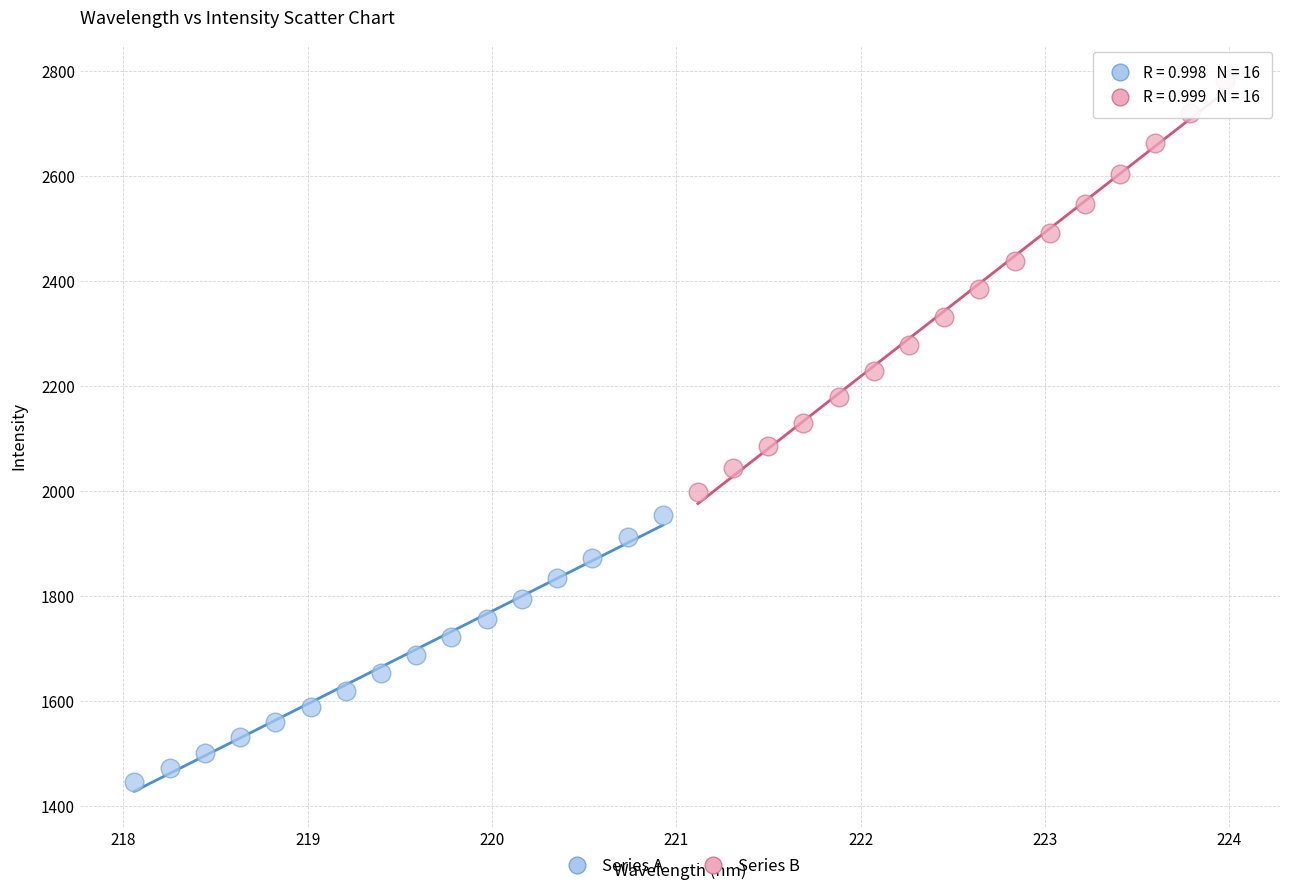

Which series contains the lowest Y value?

Series A